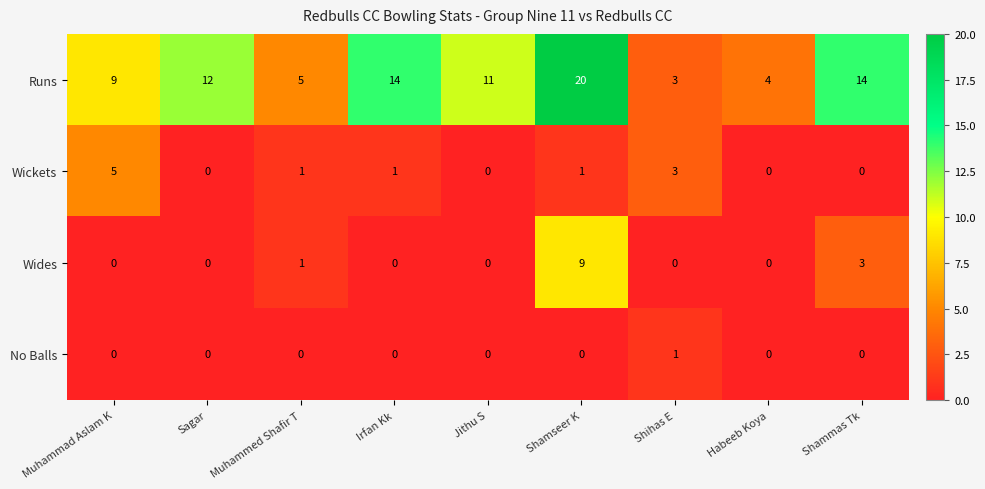

Which series has the largest range (max minus min)?

Runs